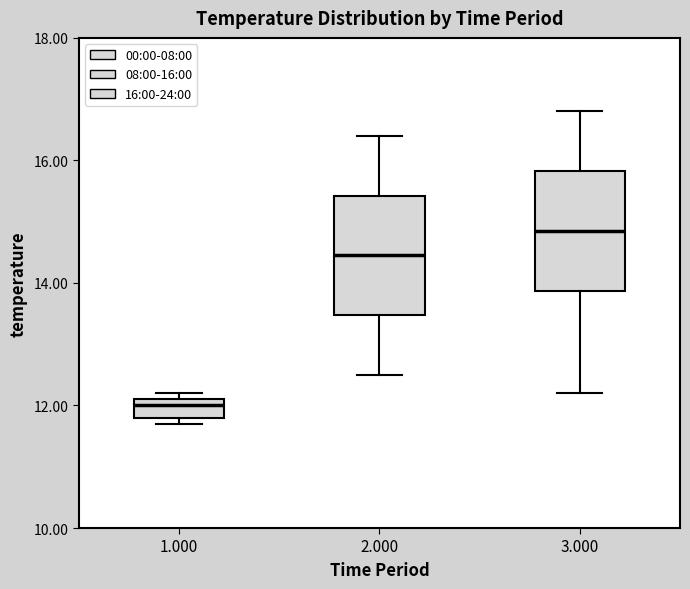

Which box has the highest median line?

3.000